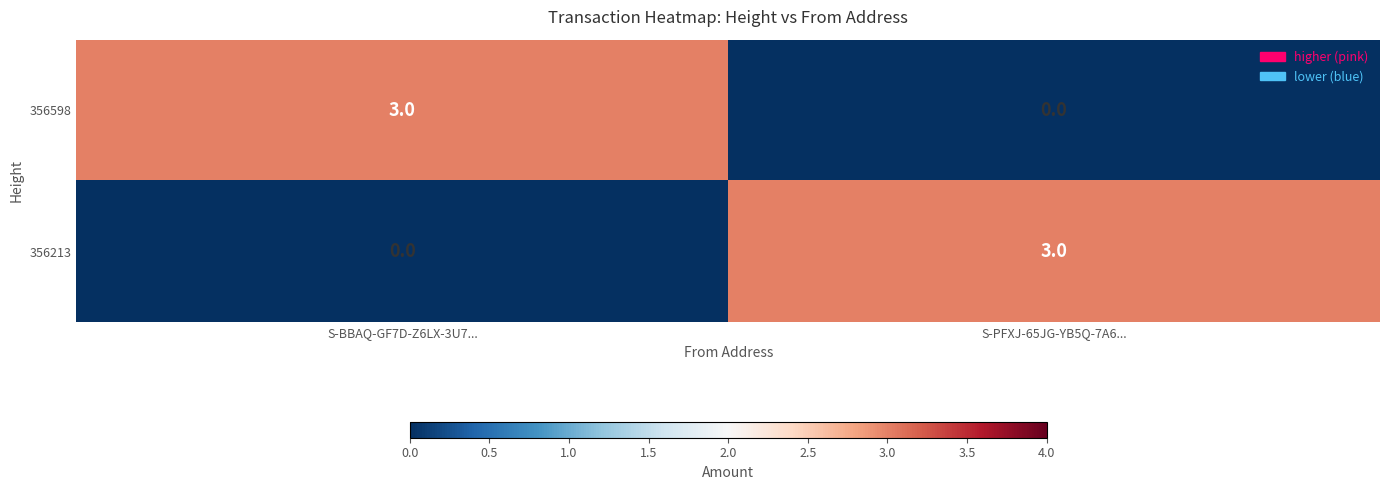

The value of 356598 at S-BBAQ-GF7D-Z6LX-3U7... is 3. True or false?

True